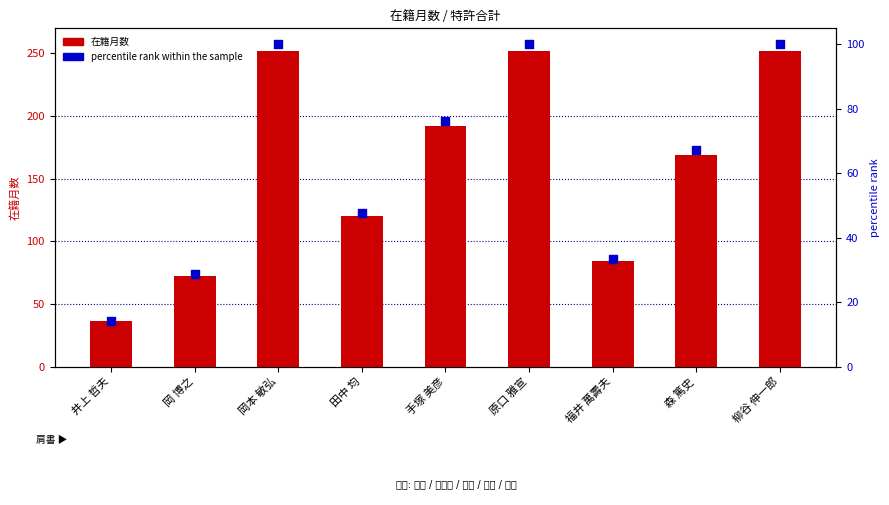

At which category is the sum across all series the highest?

岡本 敏弘